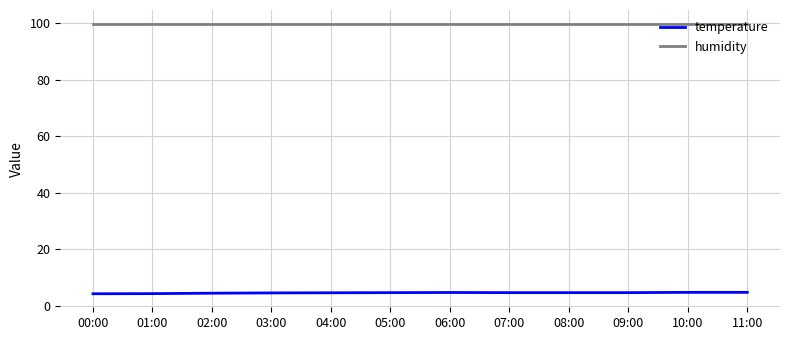

Is the value of temperature at 04:00 greater than the value of humidity at 04:00?

No